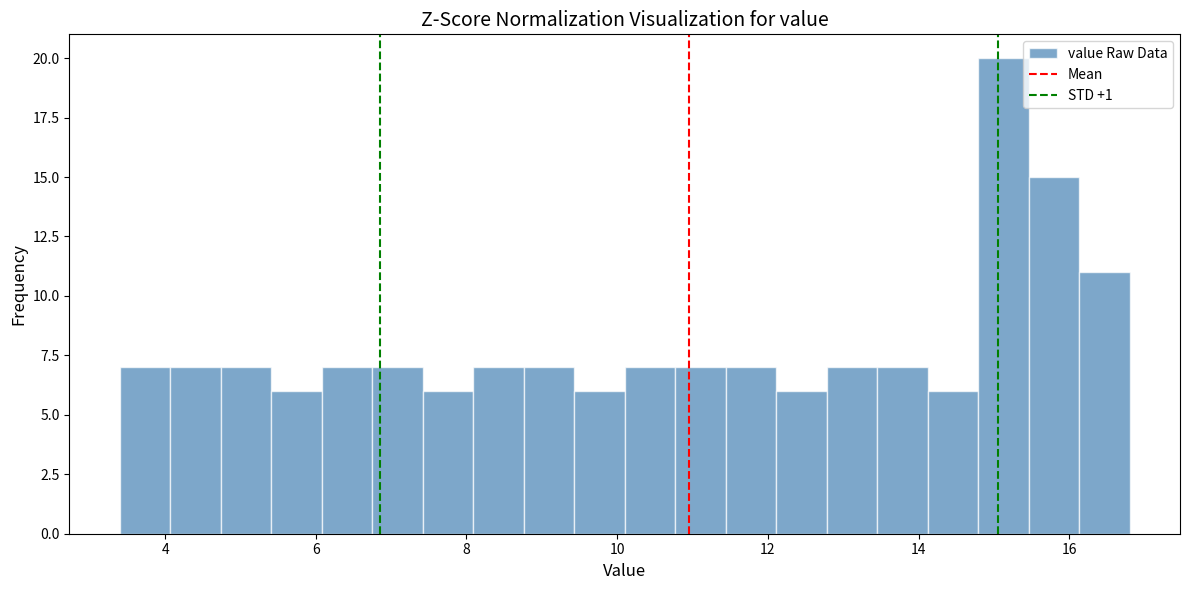

Read against the x-axis, roughly where is the centre of the tallest bar?

15.2